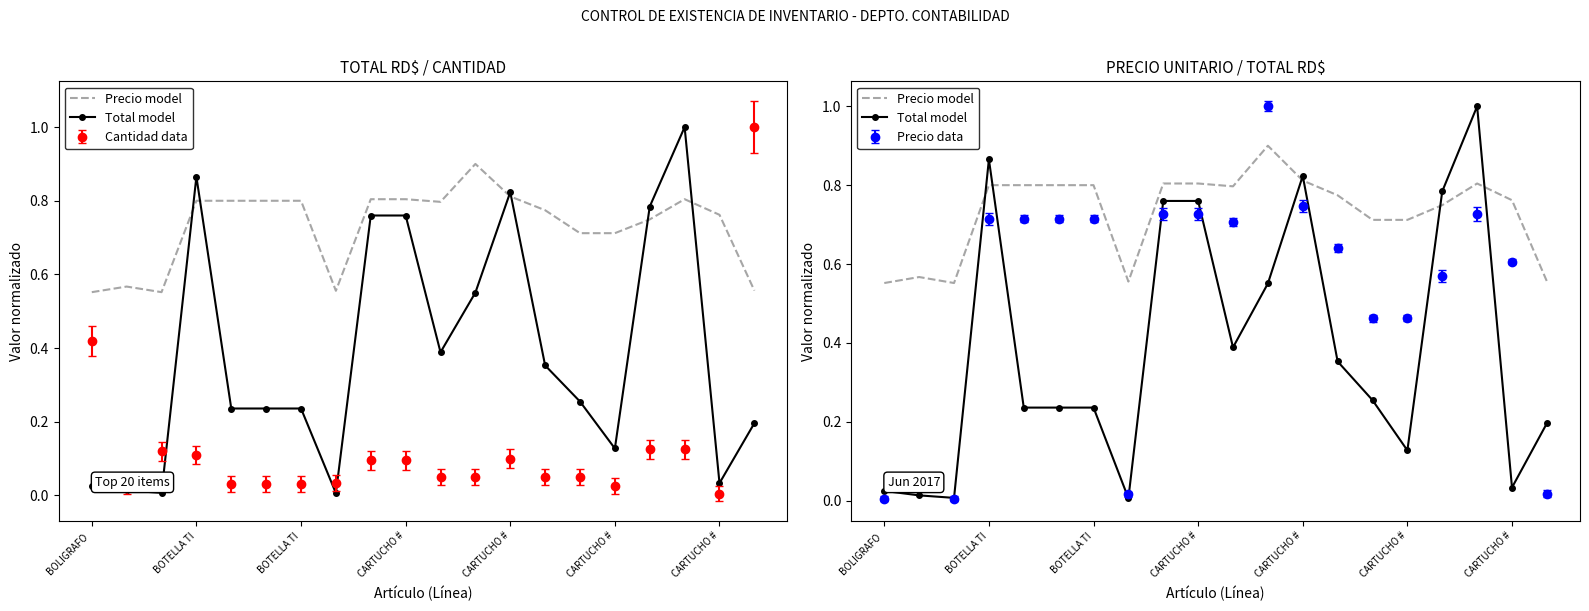

At how many categories does at least one series exceed 0?

20